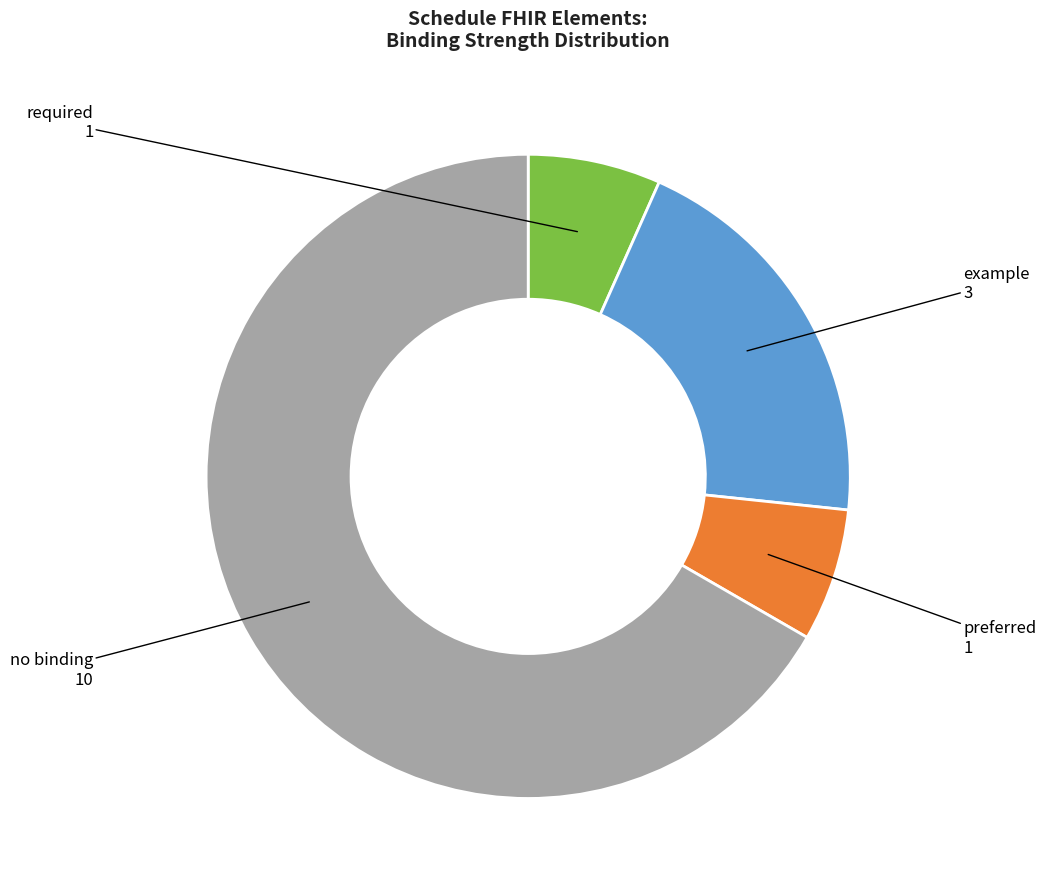

Combined, do required and no binding account for over 50%?

Yes